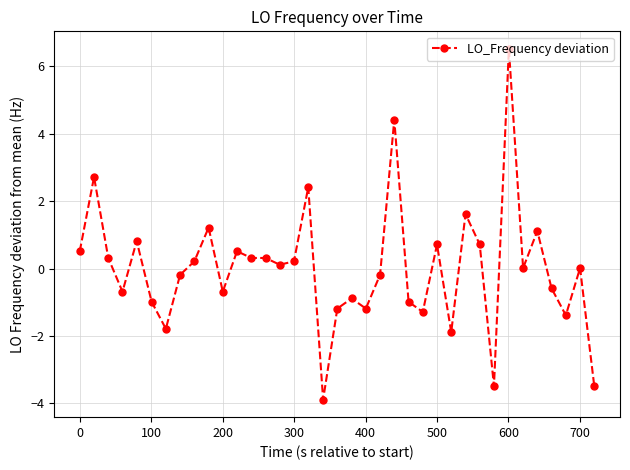

Does the chart have visible grid lines?

Yes